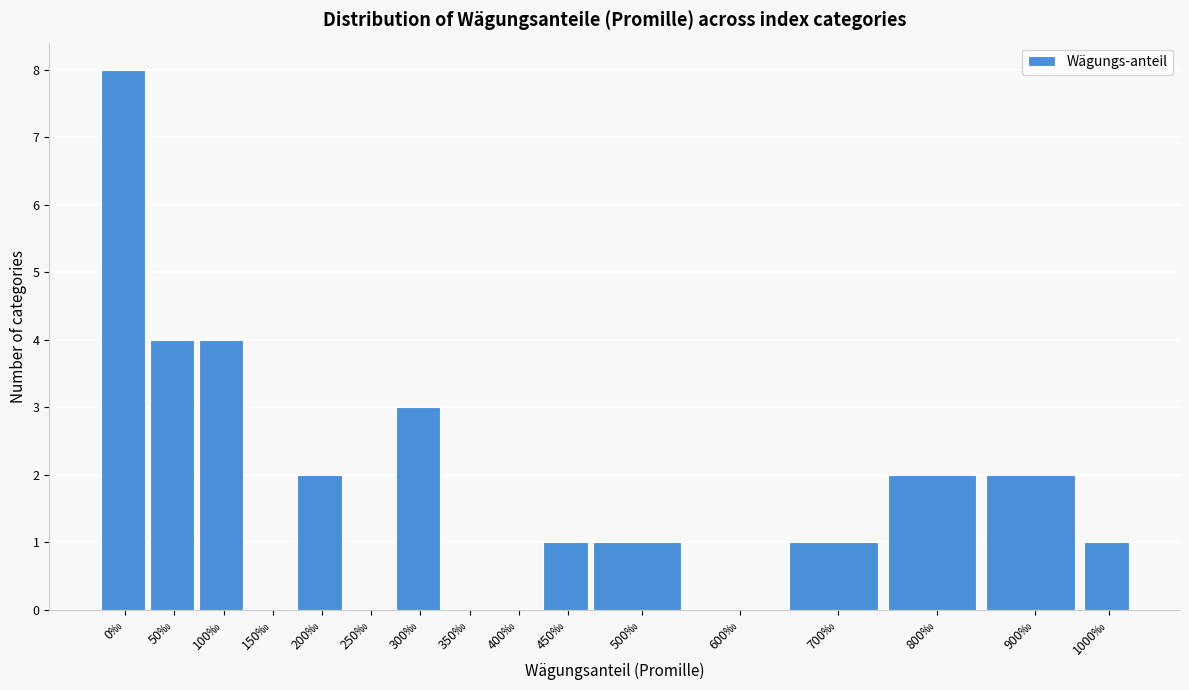

Reading left to right, what are all the values shown in this chart?

0‰=8	50‰=4	100‰=4	150‰=0	200‰=2	250‰=0	300‰=3	350‰=0	400‰=0	450‰=1	500‰=1	600‰=0	700‰=1	800‰=2	900‰=2	1000‰=1